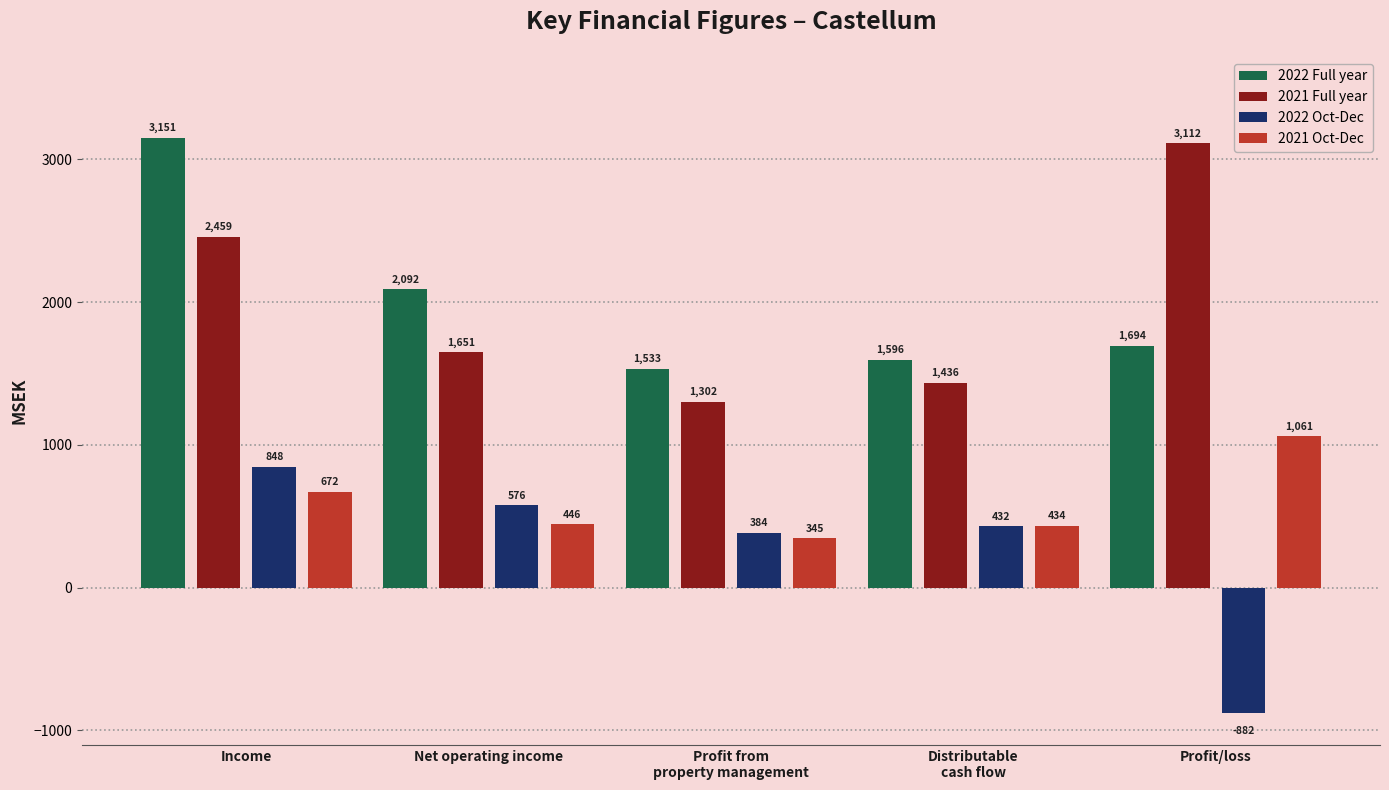

How many bars are there in total?

20